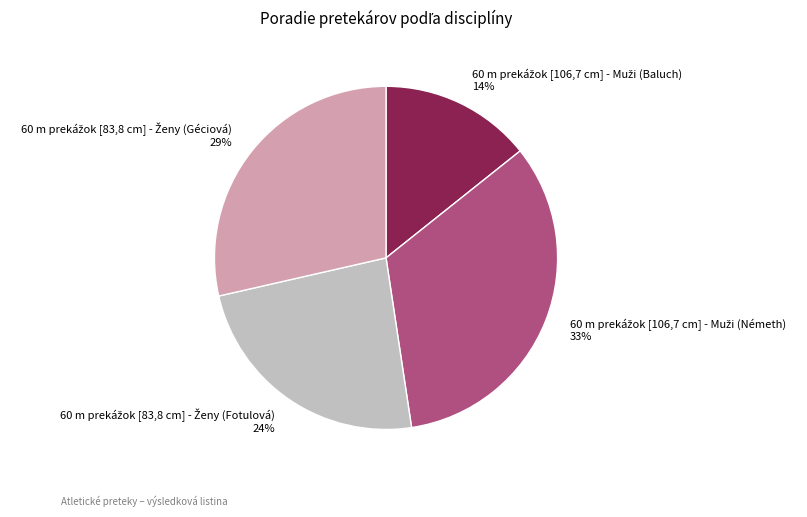

Count the number of slices in the pie.

4